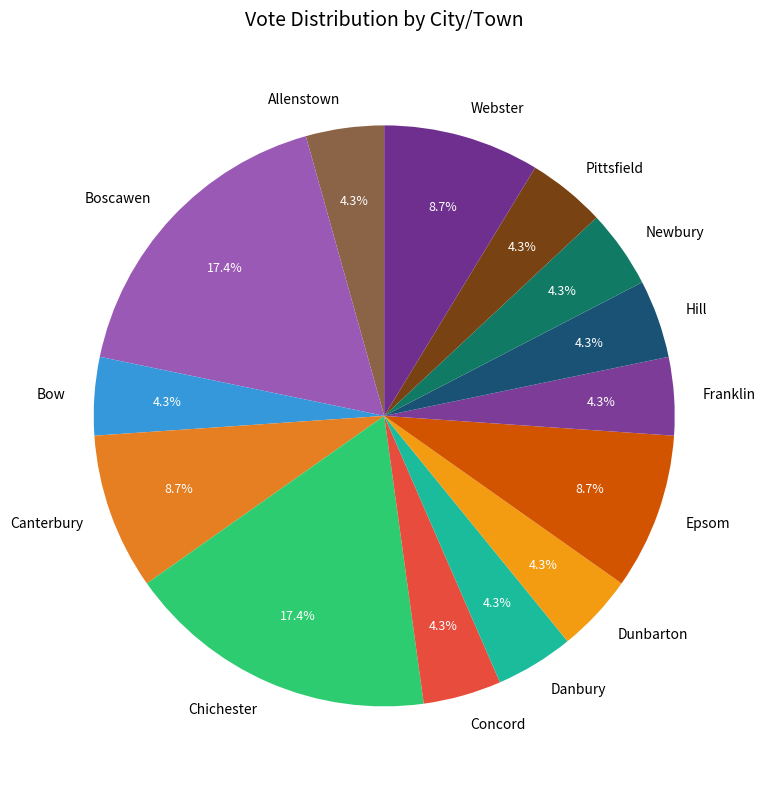

To the nearest percent, what portion does Epsom represent?

9%